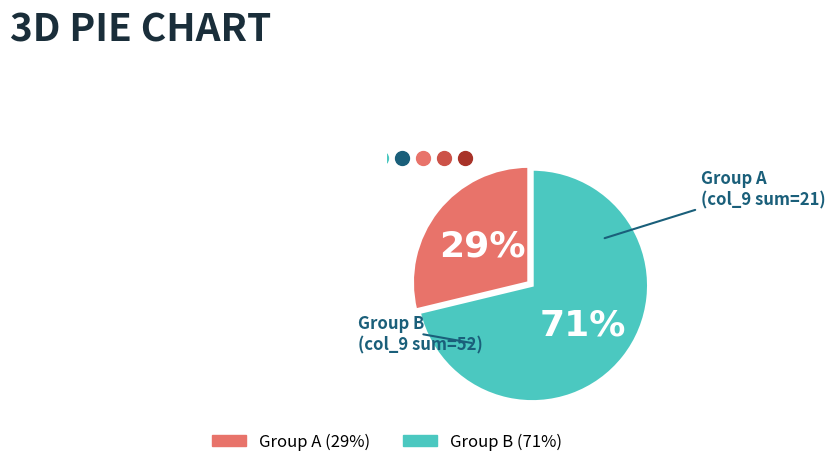

Count the number of slices in the pie.

2